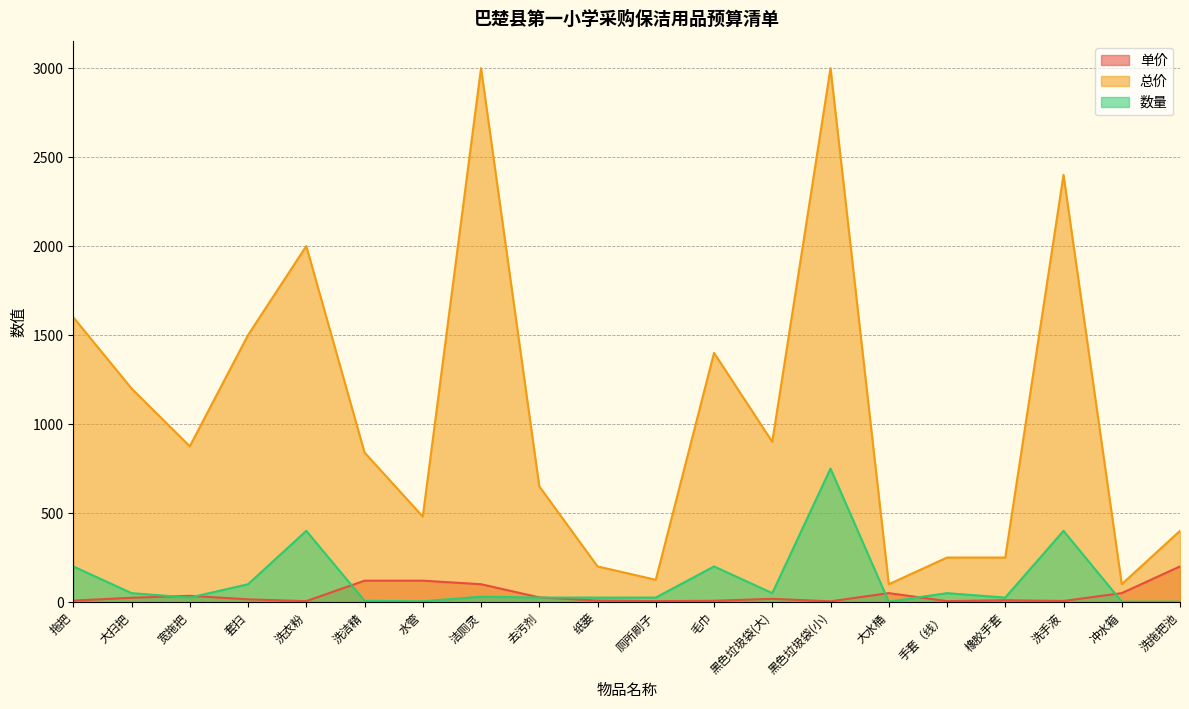

Count the number of data series in this chart.

3